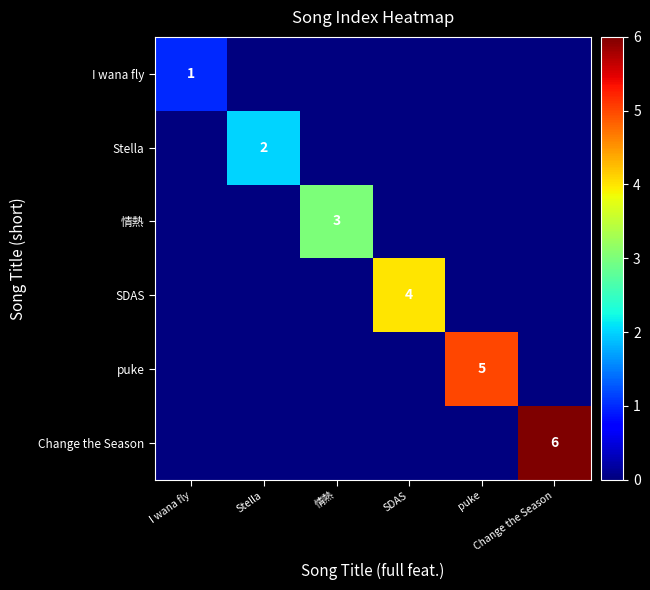

What is the total value across all series at SDAS?

4